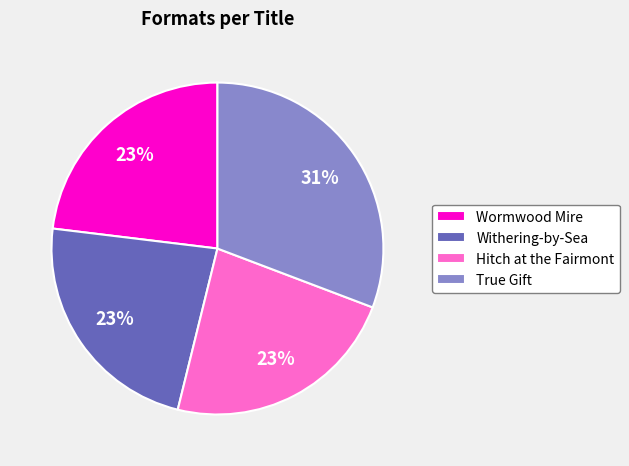

Which slice is the largest?

True Gift